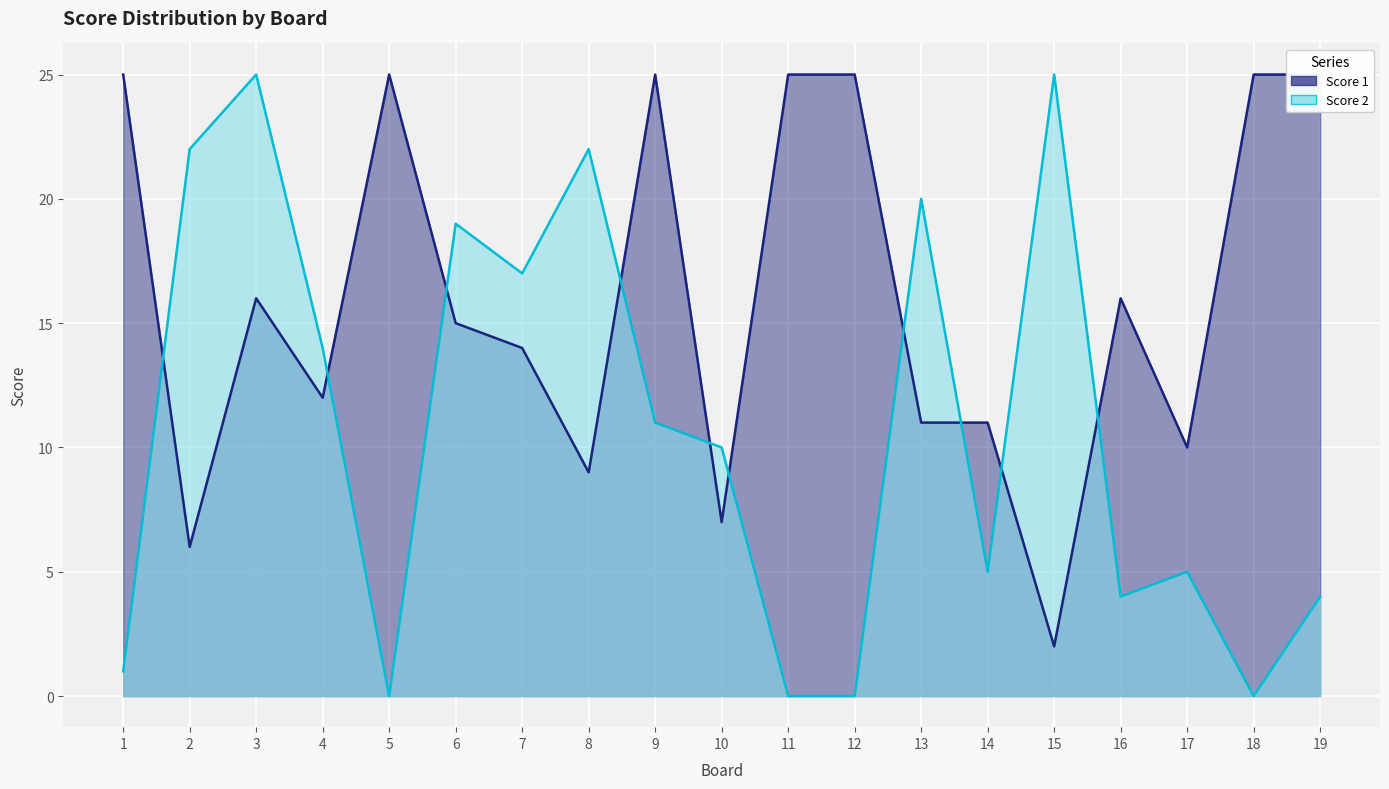

Where is Score 1 nearest to the value 13?

4